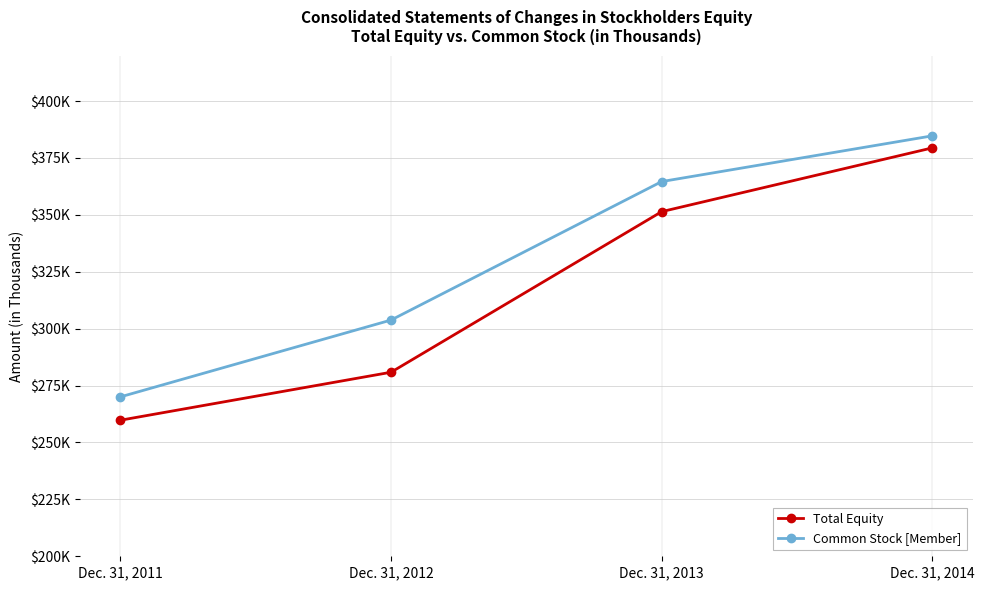

How many lines are shown in the chart?

2